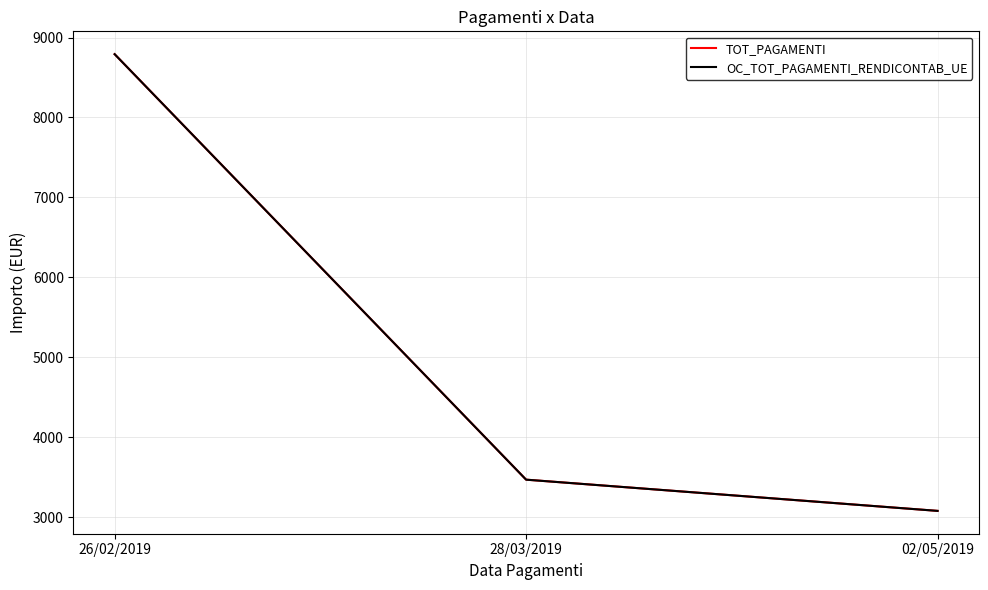

Is it true that TOT_PAGAMENTI equals 5511.3 at 02/05/2019?

False